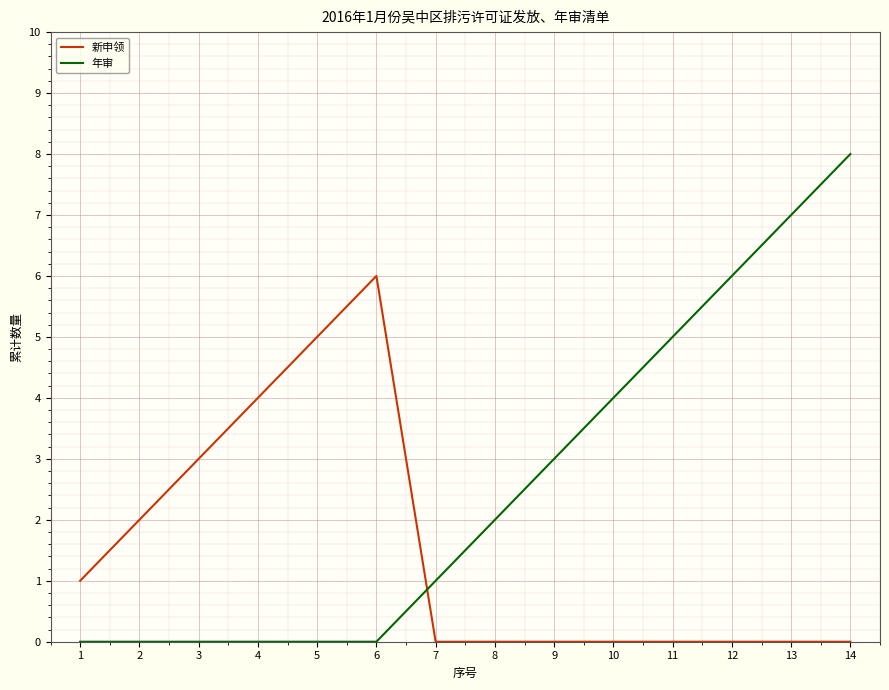

Is it true that 年审 equals 0 at 6?

True